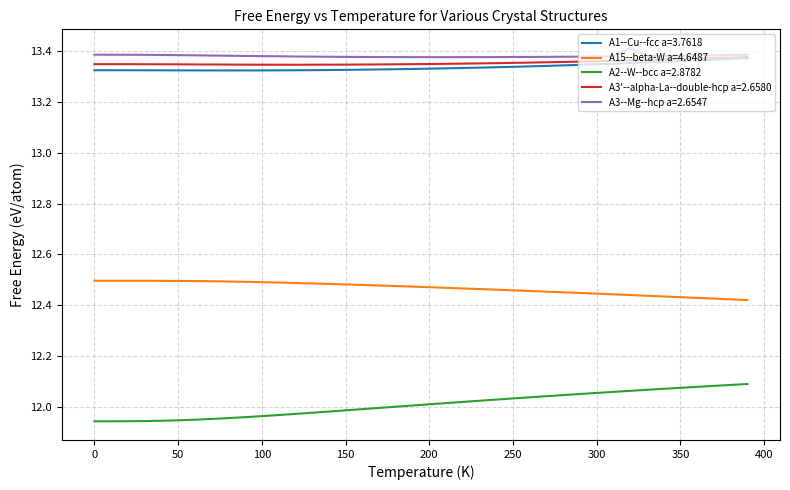

True or false: A3'--alpha-La--double-hcp a=2.6580 and A2--W--bcc a=2.8782 intersect in this chart.

False